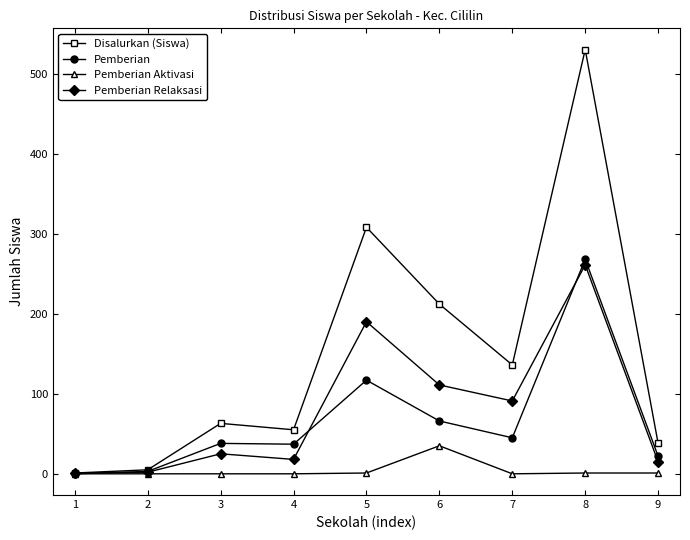

Is the value of Pemberian Relaksasi at 5 greater than the value of Pemberian Aktivasi at 6?

Yes